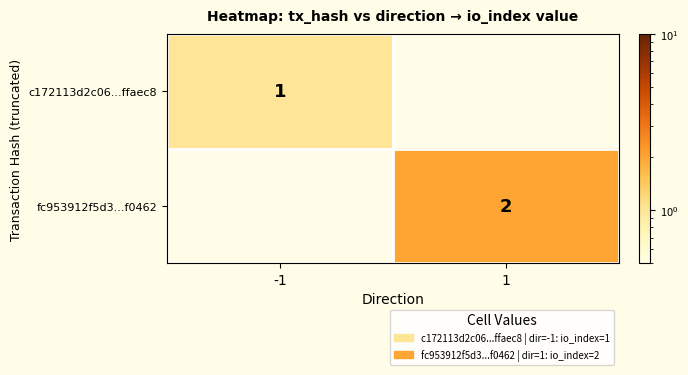

The value of c172113d2c06...ffaec8 at -1 is 1. True or false?

True